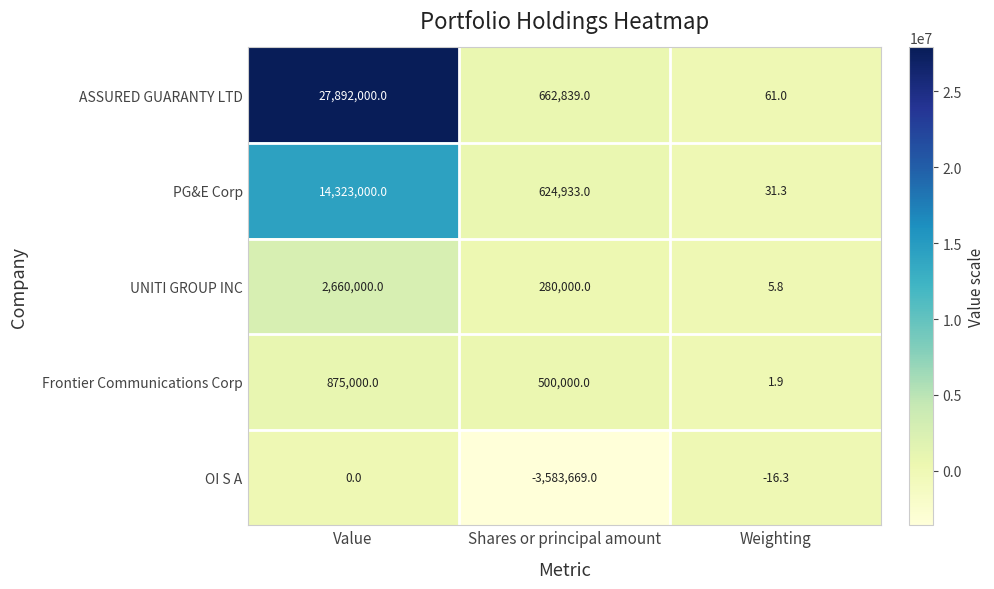

Which category has the highest value across all series?

Value